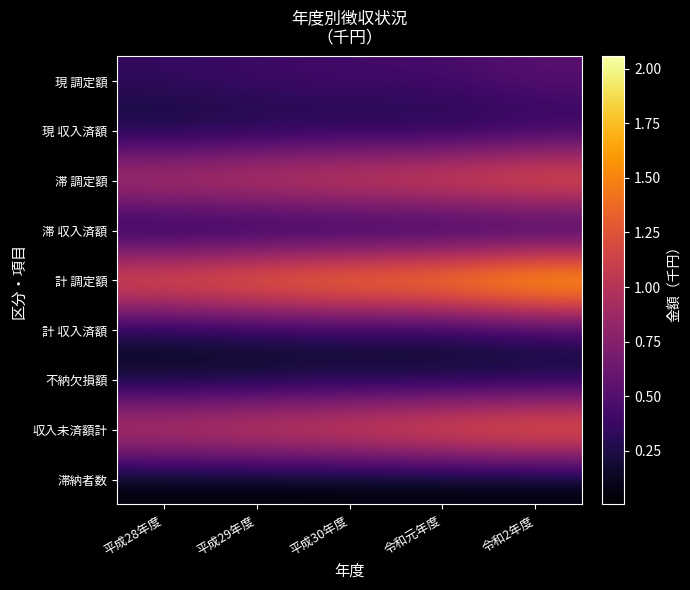

Which series changed the most between 平成29年度 and 平成30年度?

計 調定額